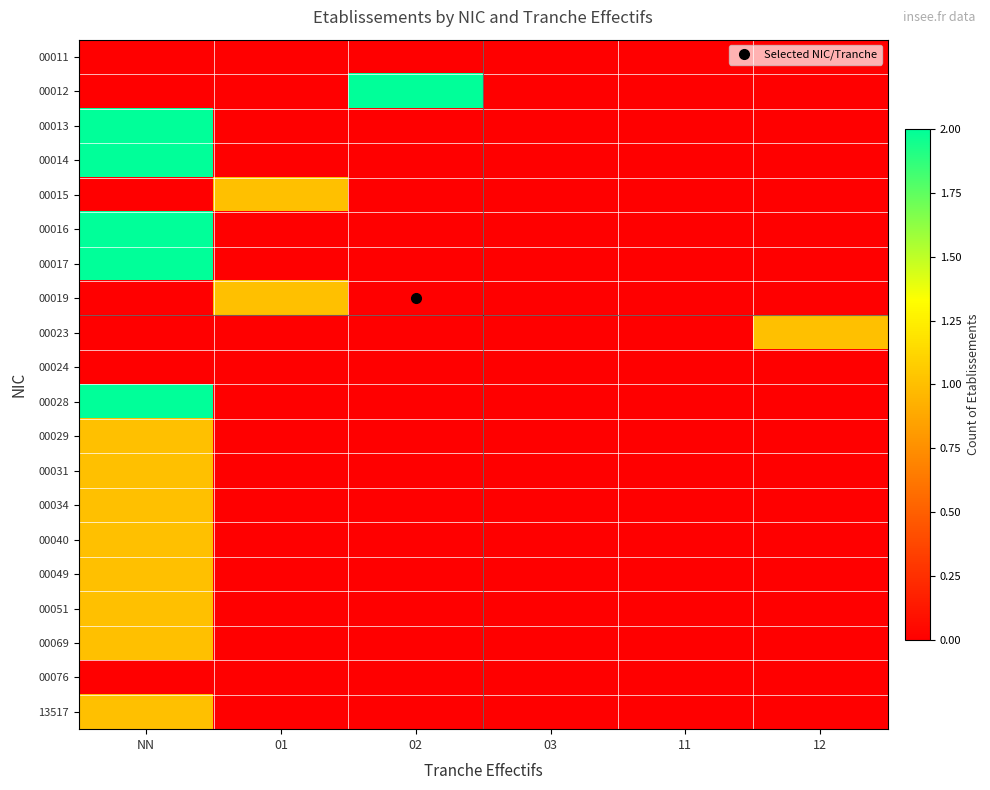

Reading left to right, what are all the values shown in this chart?

00011: NN=0	01=0	02=0	03=0	11=0	12=0
00012: NN=0	01=0	02=2	03=0	11=0	12=0
00013: NN=2	01=0	02=0	03=0	11=0	12=0
00014: NN=2	01=0	02=0	03=0	11=0	12=0
00015: NN=0	01=1	02=0	03=0	11=0	12=0
00016: NN=2	01=0	02=0	03=0	11=0	12=0
00017: NN=2	01=0	02=0	03=0	11=0	12=0
00019: NN=0	01=1	02=0	03=0	11=0	12=0
00023: NN=0	01=0	02=0	03=0	11=0	12=1
00024: NN=0	01=0	02=0	03=0	11=0	12=0
00028: NN=2	01=0	02=0	03=0	11=0	12=0
00029: NN=1	01=0	02=0	03=0	11=0	12=0
00031: NN=1	01=0	02=0	03=0	11=0	12=0
00034: NN=1	01=0	02=0	03=0	11=0	12=0
00040: NN=1	01=0	02=0	03=0	11=0	12=0
00049: NN=1	01=0	02=0	03=0	11=0	12=0
00051: NN=1	01=0	02=0	03=0	11=0	12=0
00069: NN=1	01=0	02=0	03=0	11=0	12=0
00076: NN=0	01=0	02=0	03=0	11=0	12=0
13517: NN=1	01=0	02=0	03=0	11=0	12=0